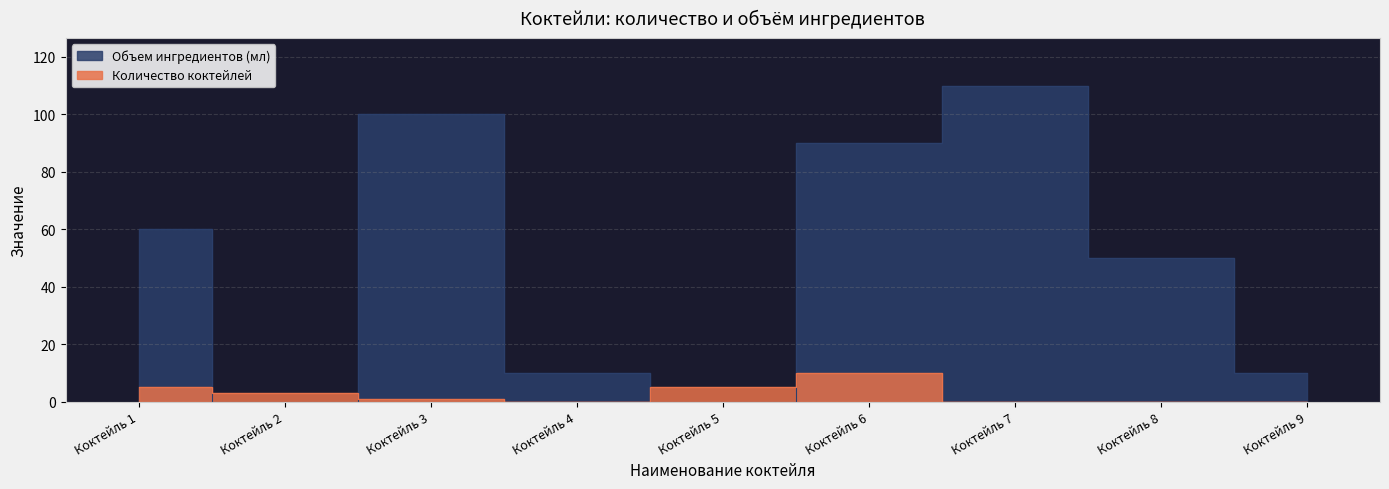

In Объем ингредиентов (мл), how many points are higher than both neighbors (excluding endpoints)?

2